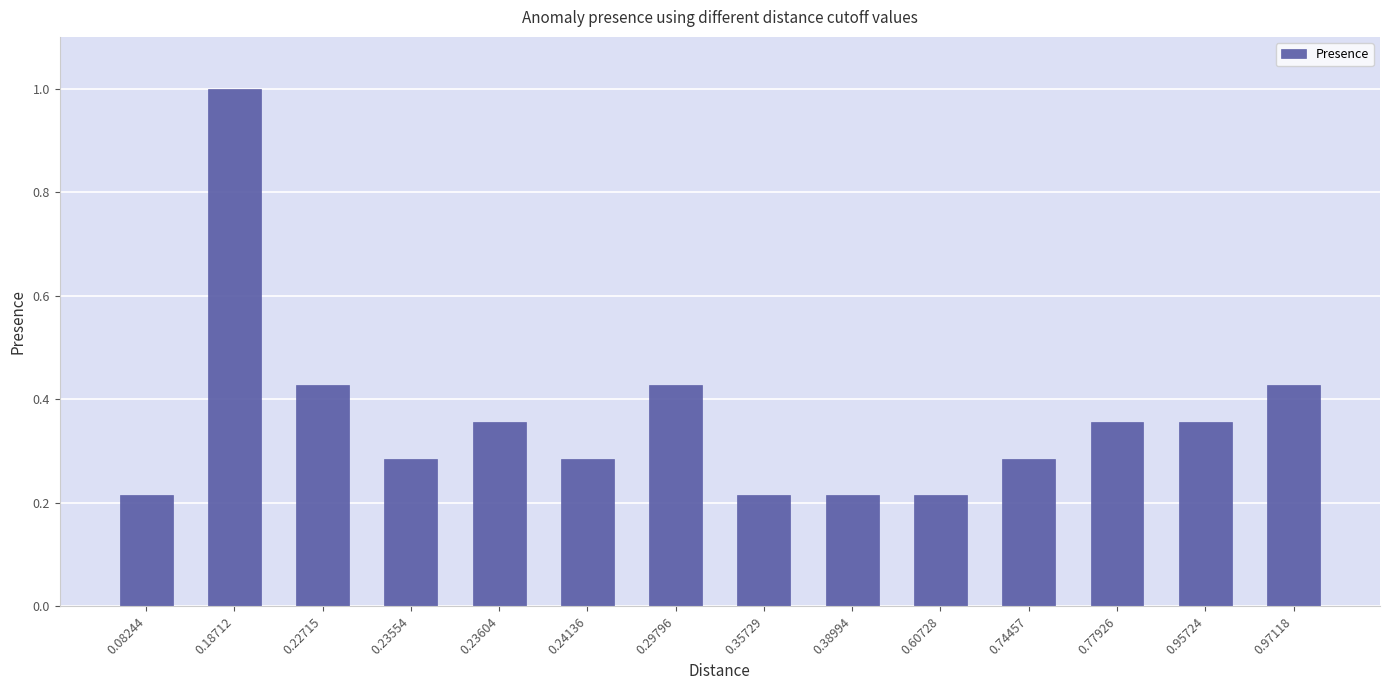

The chart shows a value of 0.6 at 0.22715. True or false?

False